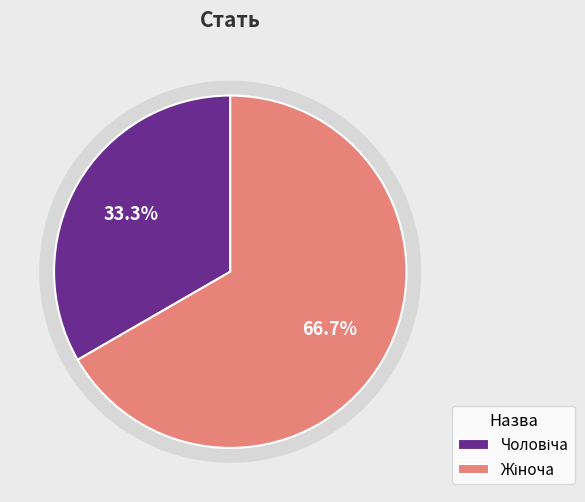

How many slices are in this pie chart?

2